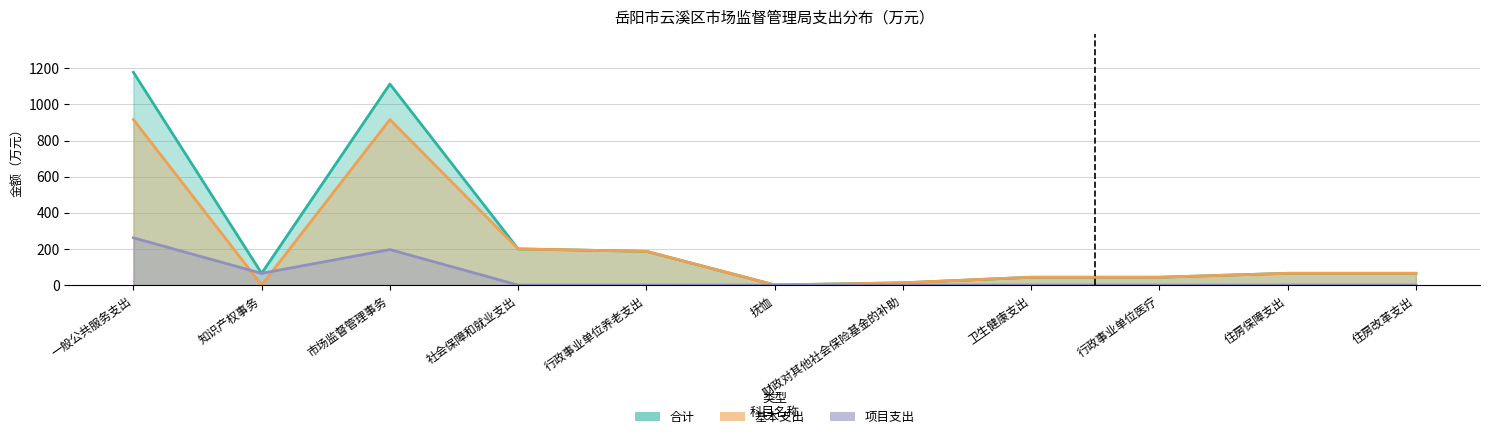

How many lines are shown in the chart?

3